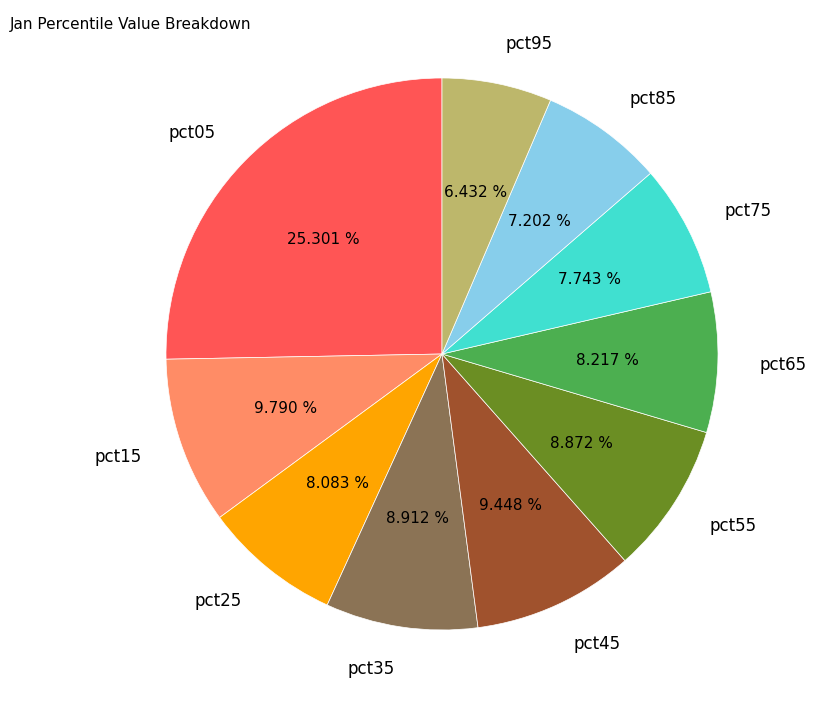

What percentage is the pct15 slice, to the nearest percent?

10%